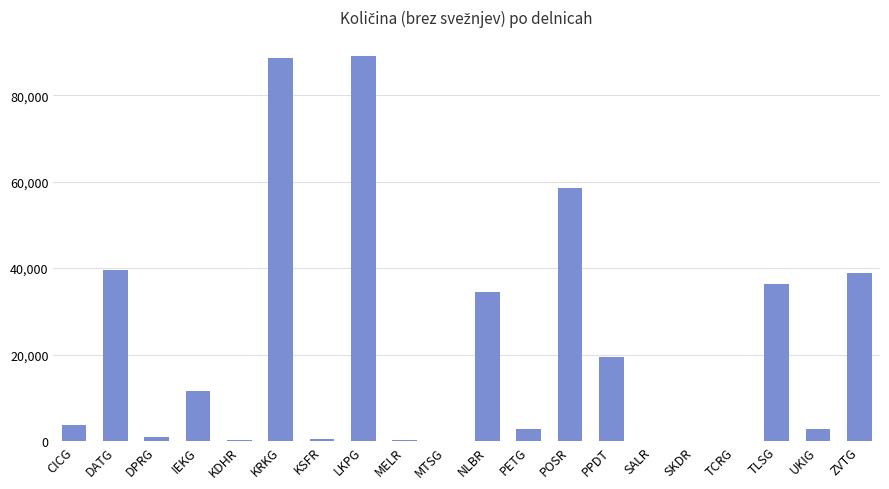

What is the sum of all values?

427805